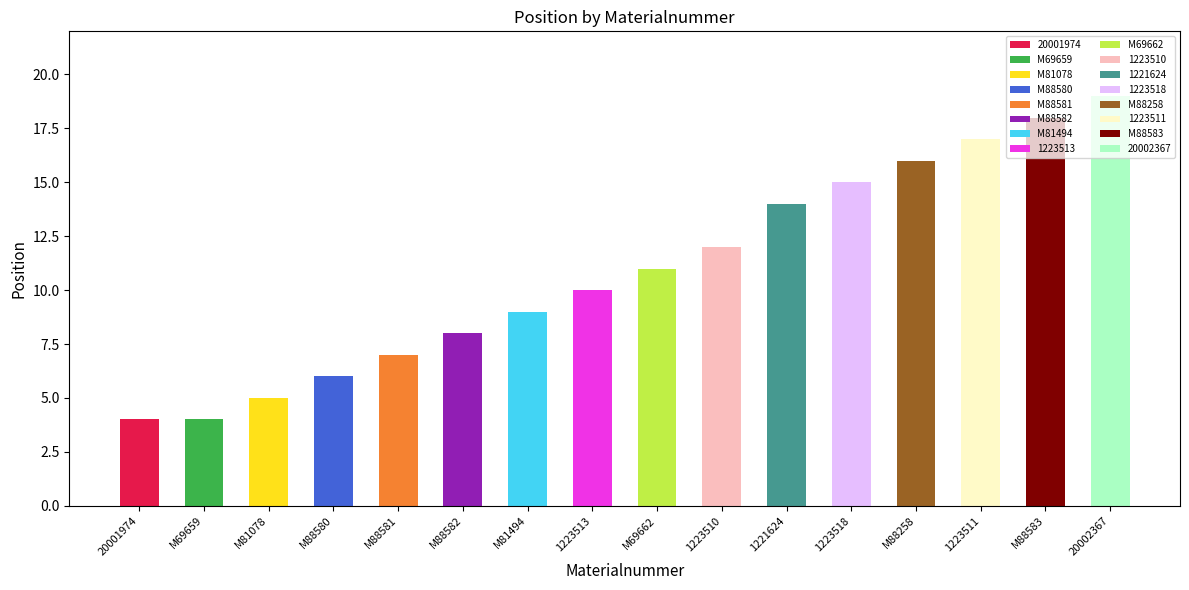

True or false: the data shows 7 at 20001974.

False